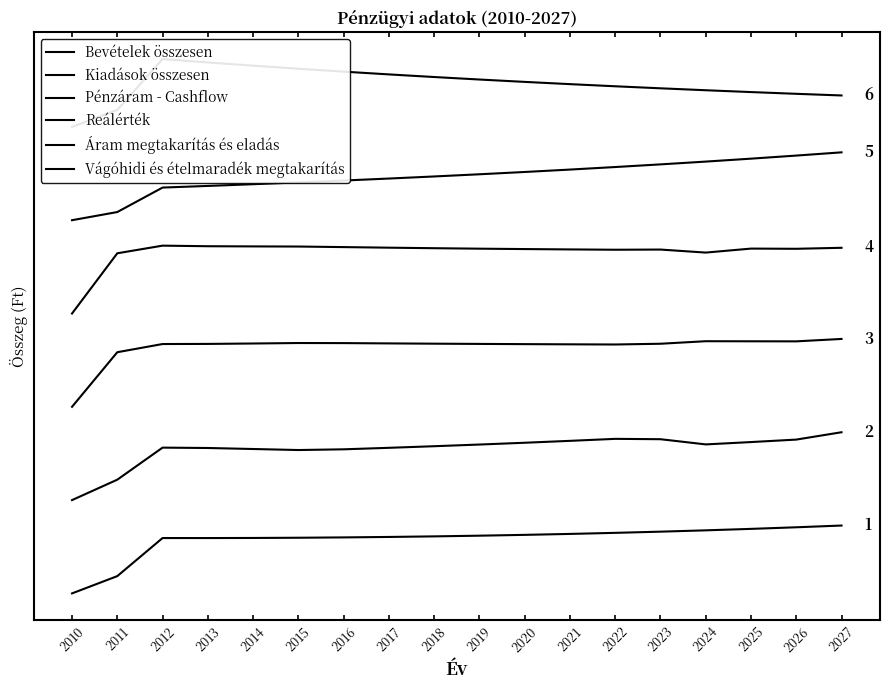

At which label is Áram megtakarítás és eladás closest to 480000000?

2013